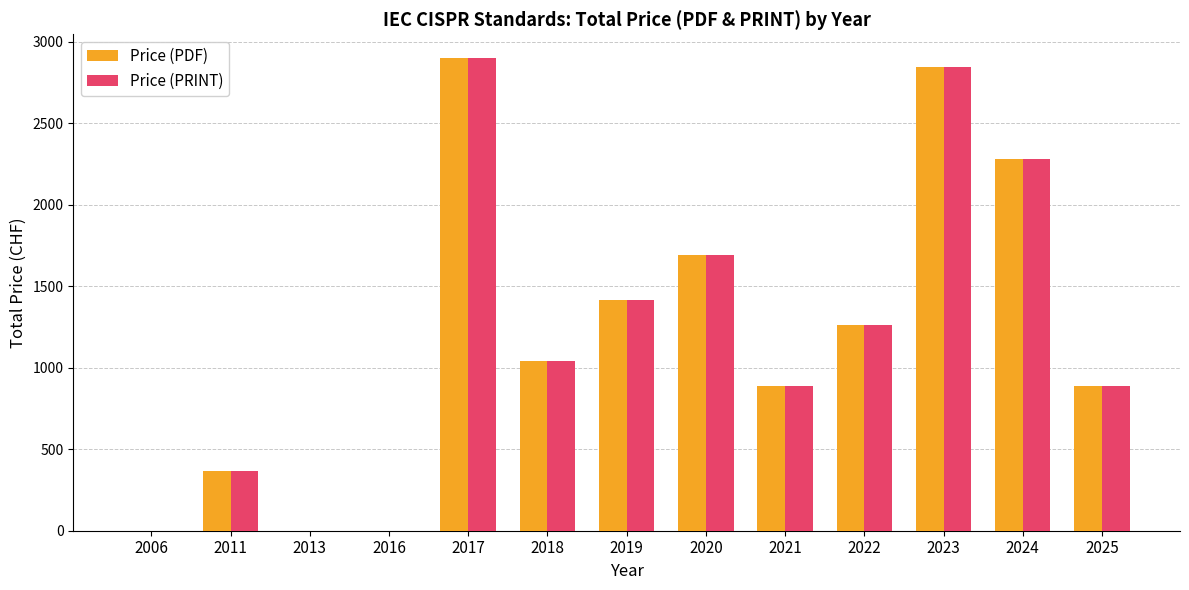

What is the total value across all series at 2021?

1770